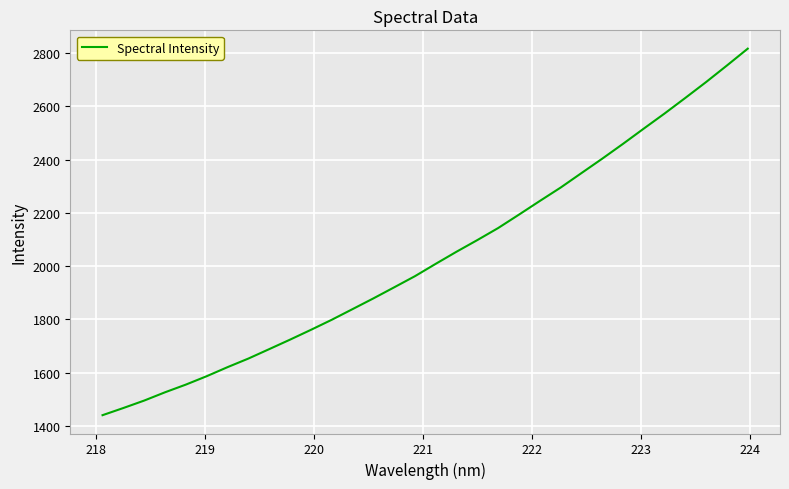

Count the number of data series in this chart.

1